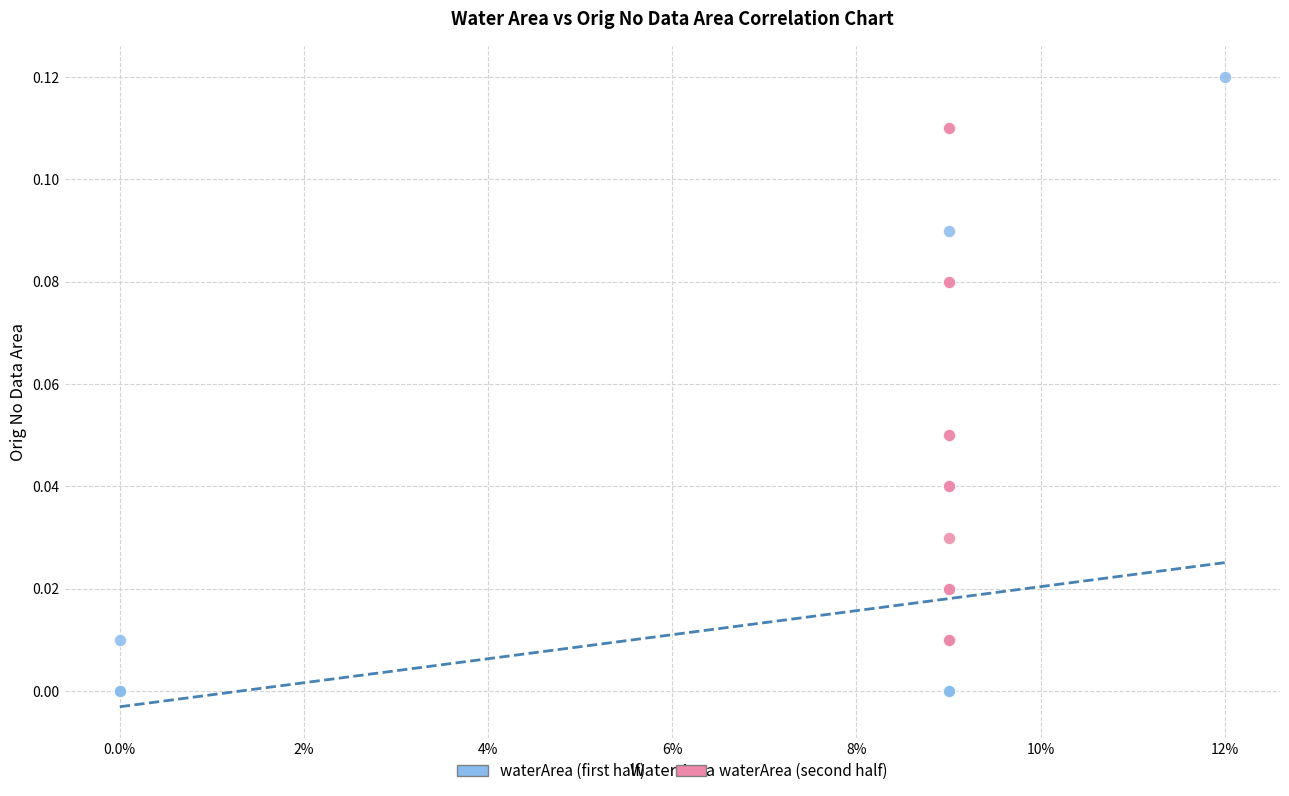

Which series has the widest spread of Y values?

waterArea (first half)